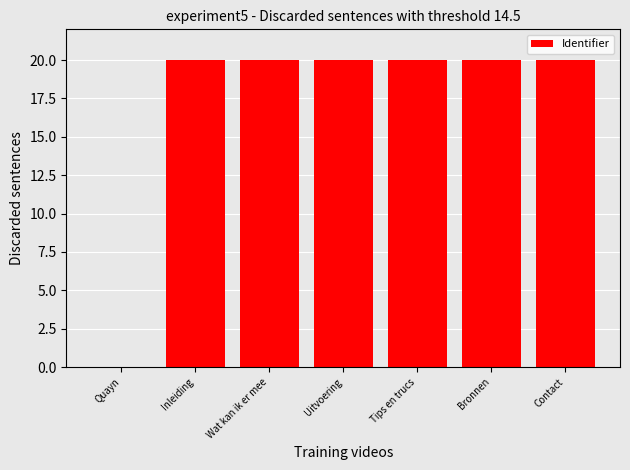

Read the value at Bronnen.

20.0